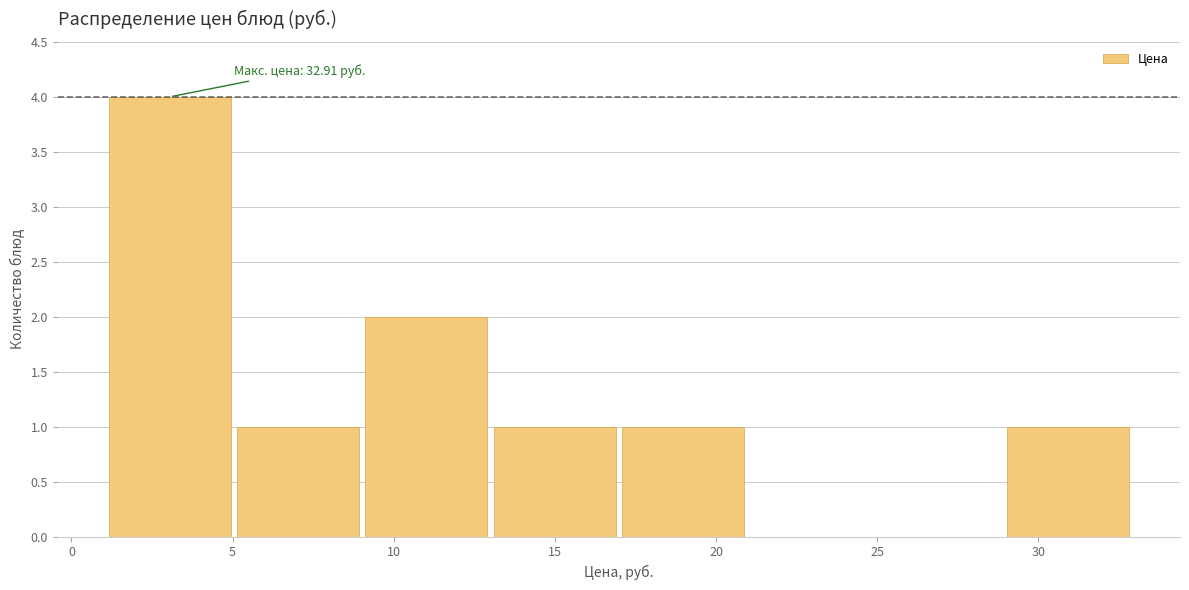

Over which range of the x-axis is the bar tallest?

1 to 5